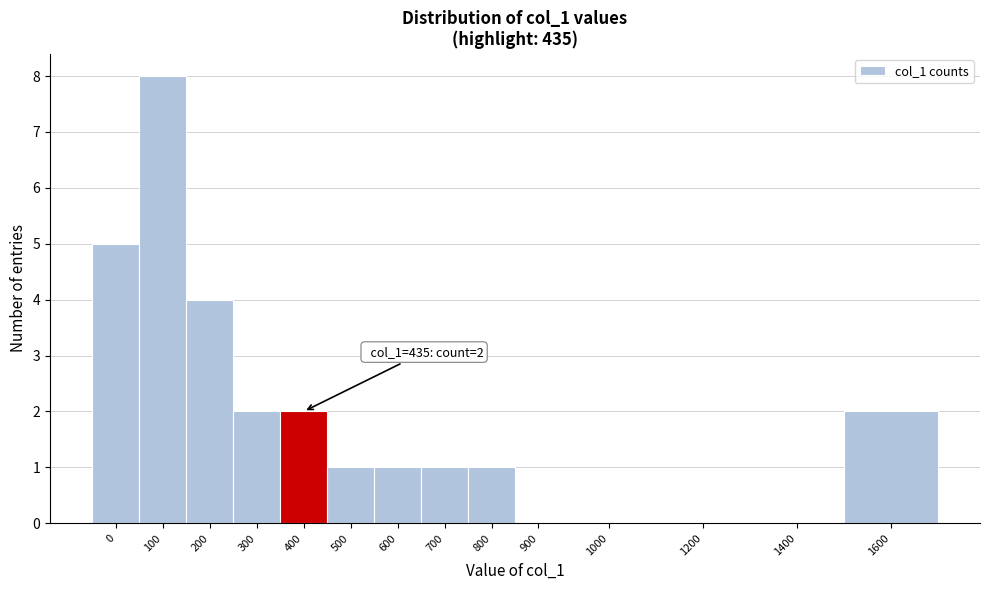

Reading left to right, transcribe all the data shown in this chart.

0=5	100=8	200=4	300=2	400=2	500=1	600=1	700=1	800=1	900=0	1000=0	1200=0	1400=0	1600=2